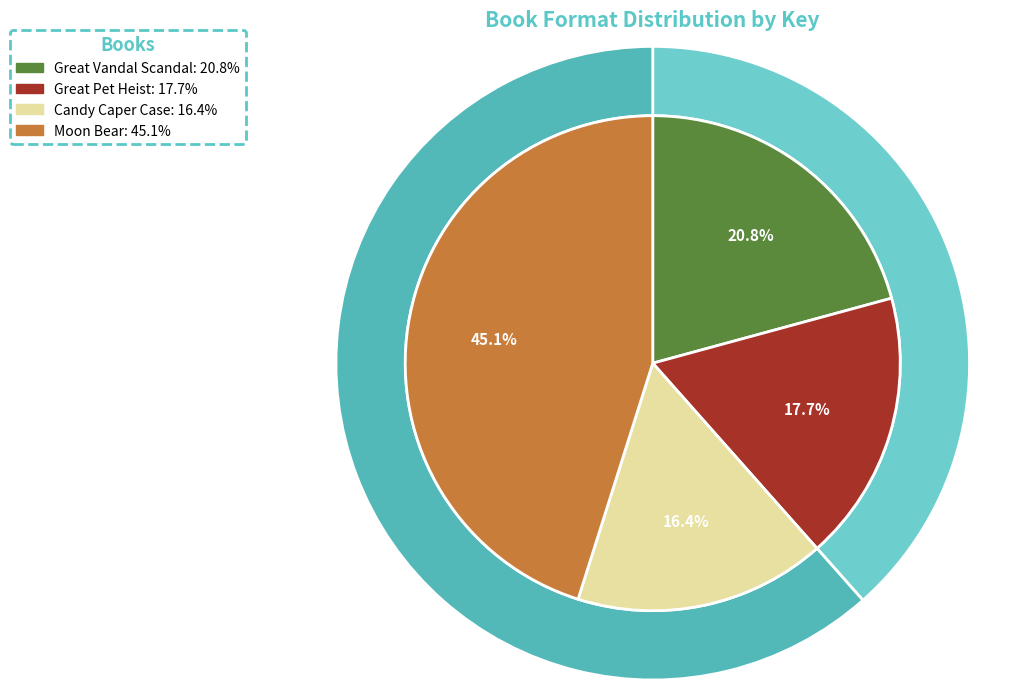

Does Moon Bear account for over 50% of the chart?

No